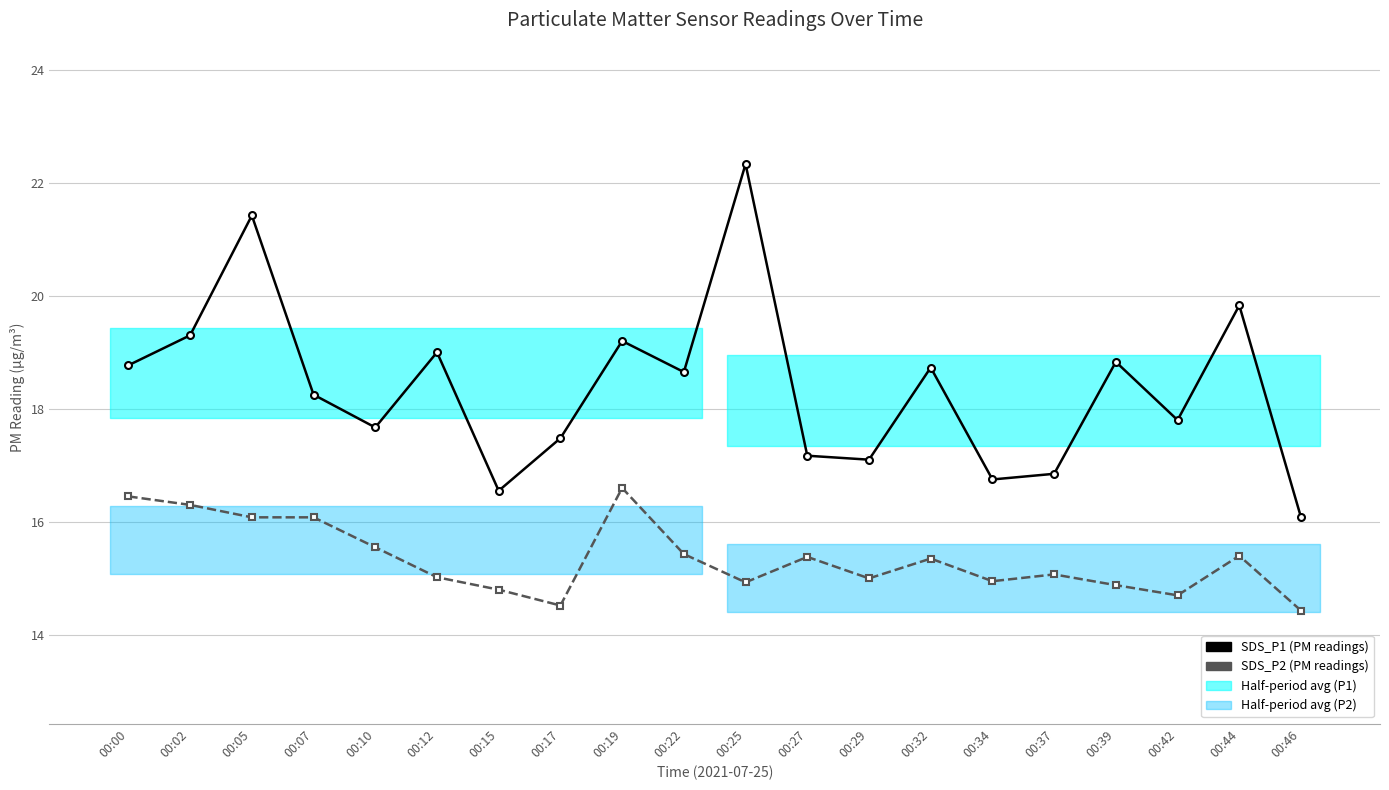

True or false: SDS_P2 and SDS_P1 cross at least once.

False